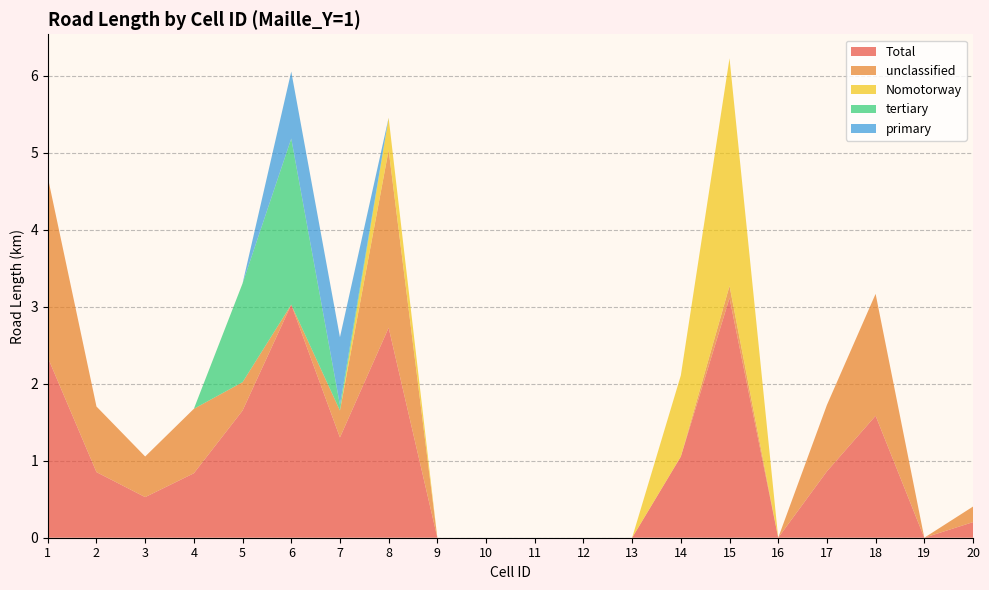

Reading right to left, what are all the values shown in this chart?

Total: 20=0.2	19=0.0	18=1.6	17=0.9	16=0.0	15=3.1	14=1.1	13=0.0	12=0.0	11=0.0	10=0.0	9=0.0	8=2.7	7=1.3	6=3.0	5=1.7	4=0.8	3=0.5	2=0.9	1=2.3
unclassified: 20=0.2	19=0.0	18=1.6	17=0.9	16=0.0	15=0.2	14=0.0	13=0.0	12=0.0	11=0.0	10=0.0	9=0.0	8=2.3	7=0.3	6=0.0	5=0.4	4=0.8	3=0.5	2=0.9	1=2.3
Nomotorway: 20=0.0	19=0.0	18=0.0	17=0.0	16=0.0	15=3.0	14=1.1	13=0.0	12=0.0	11=0.0	10=0.0	9=0.0	8=0.4	7=0.0	6=0.0	5=0.0	4=0.0	3=0.0	2=0.0	1=0.0
tertiary: 20=0.0	19=0.0	18=0.0	17=0.0	16=0.0	15=0.0	14=0.0	13=0.0	12=0.0	11=0.0	10=0.0	9=0.0	8=0.0	7=0.1	6=2.2	5=1.3	4=0.0	3=0.0	2=0.0	1=0.0
primary: 20=0.0	19=0.0	18=0.0	17=0.0	16=0.0	15=0.0	14=0.0	13=0.0	12=0.0	11=0.0	10=0.0	9=0.0	8=0.0	7=0.9	6=0.9	5=0.0	4=0.0	3=0.0	2=0.0	1=0.0